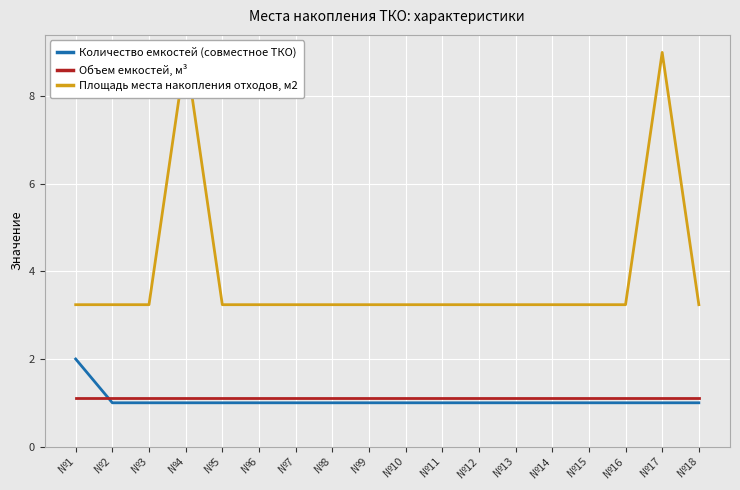

The value of Количество емкостей (совместное ТКО) at №1 is 1.1. True or false?

False